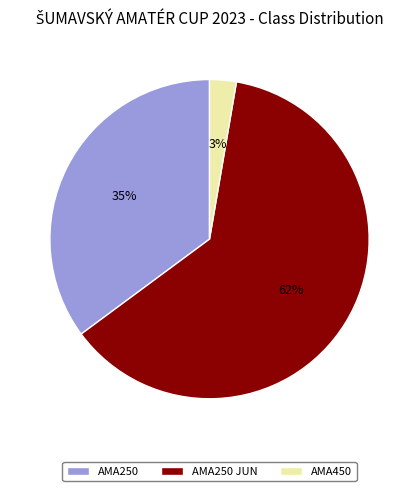

To the nearest percent, what portion does AMA250 JUN represent?

62%